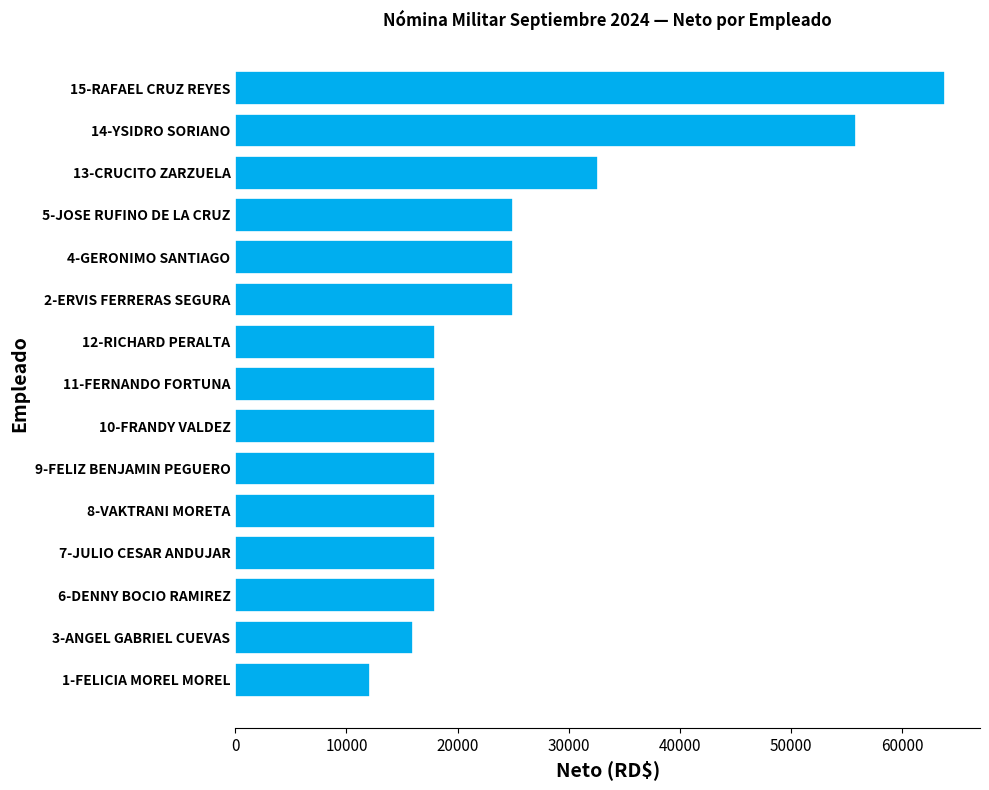

Read the value at 9-FELIZ BENJAMIN PEGUERO.

18000.0